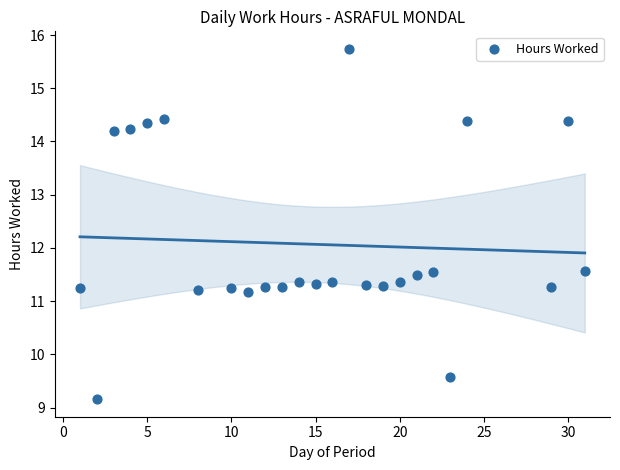

What is the range of X values (max minus min)?

30.0